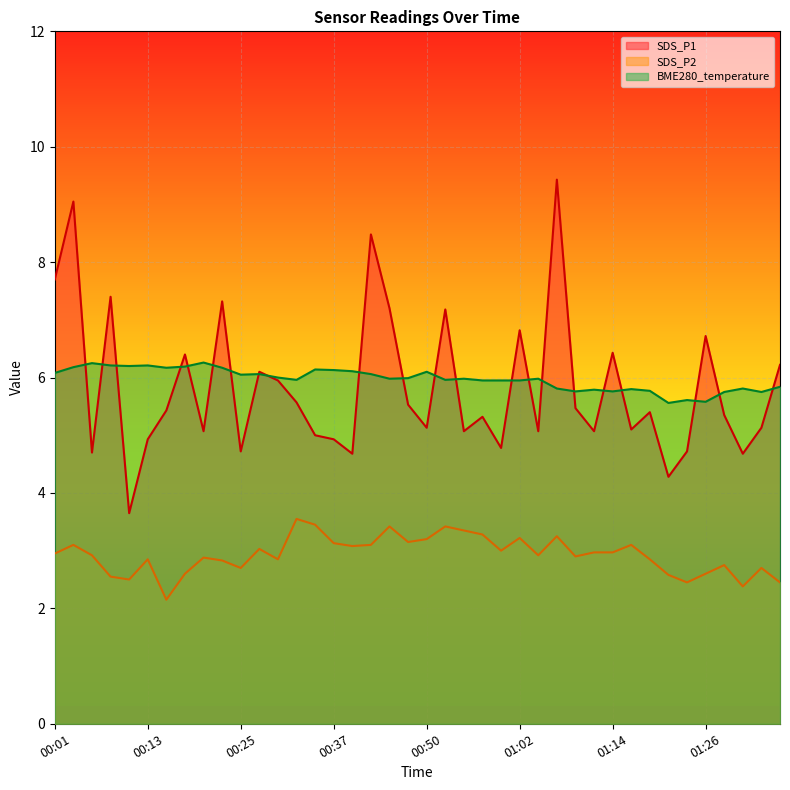

At how many categories does at least one series exceed 7?

8